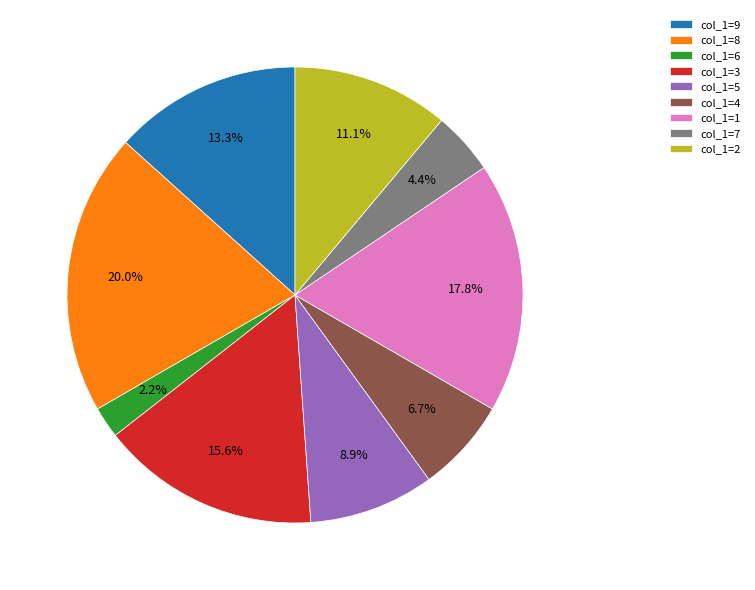

Does any single category account for the majority?

No